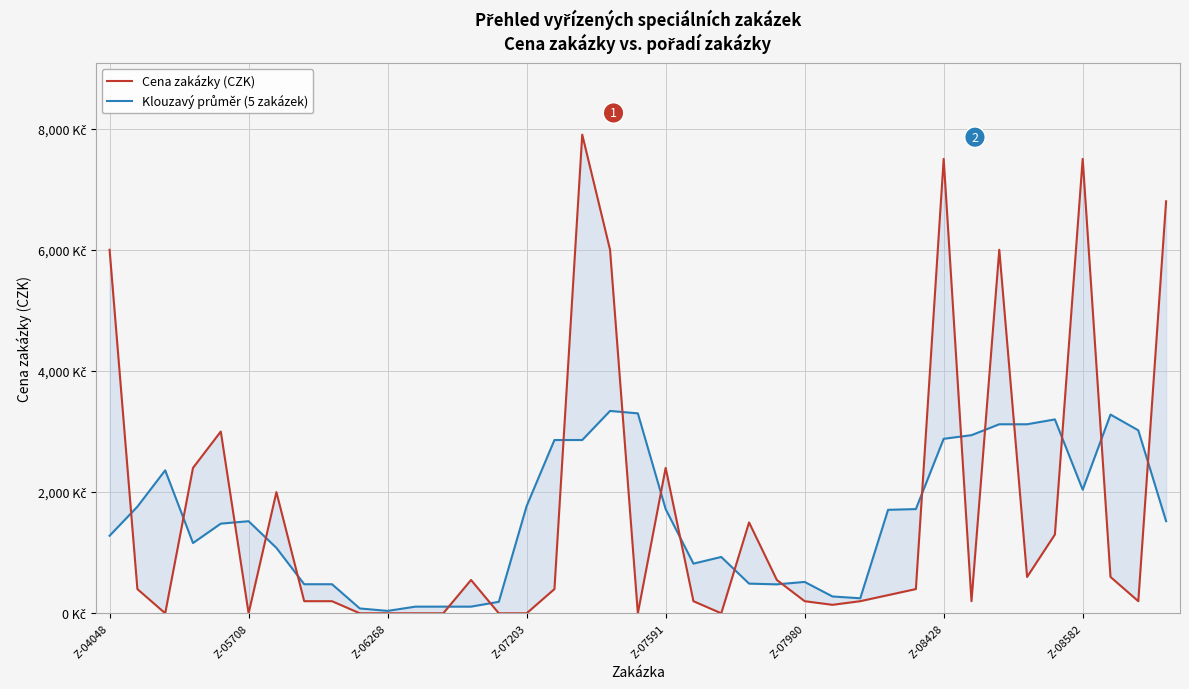

What is the sum of the Klouzavý průměr (5 zakázek) values at 21 and 32?

3940